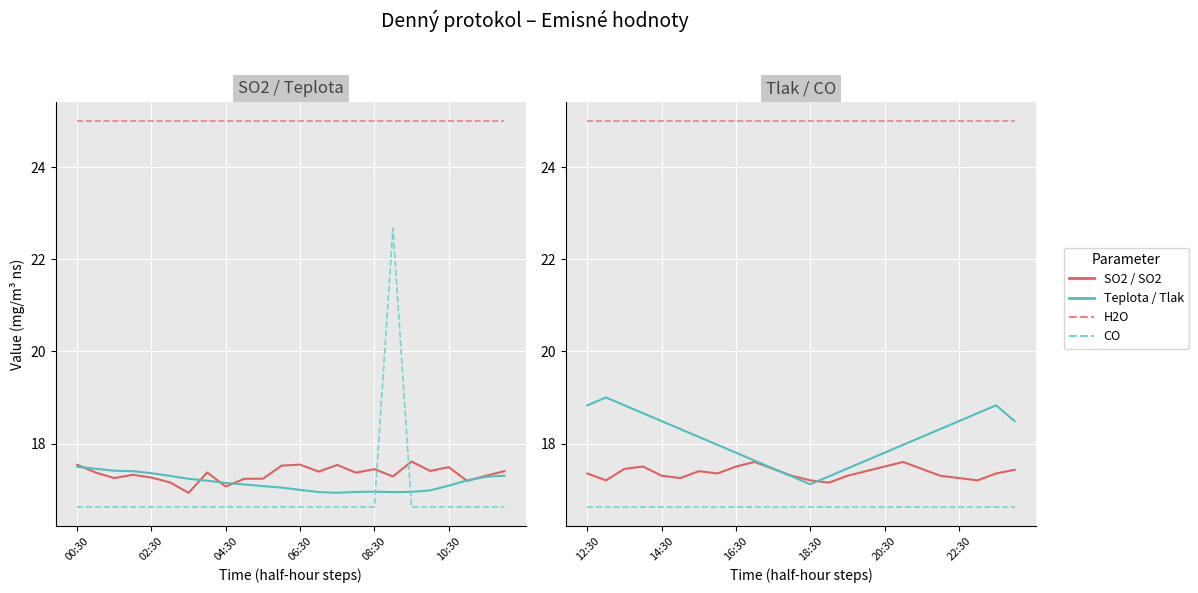

What is the minimum value for CO (scaled)?

16.6